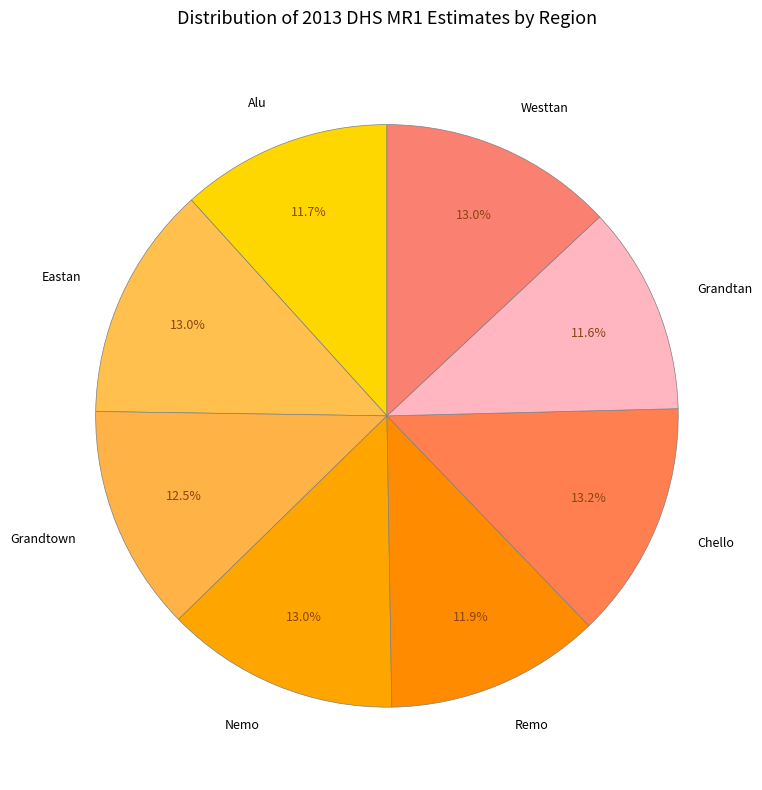

To the nearest percent, what portion does Nemo represent?

13%